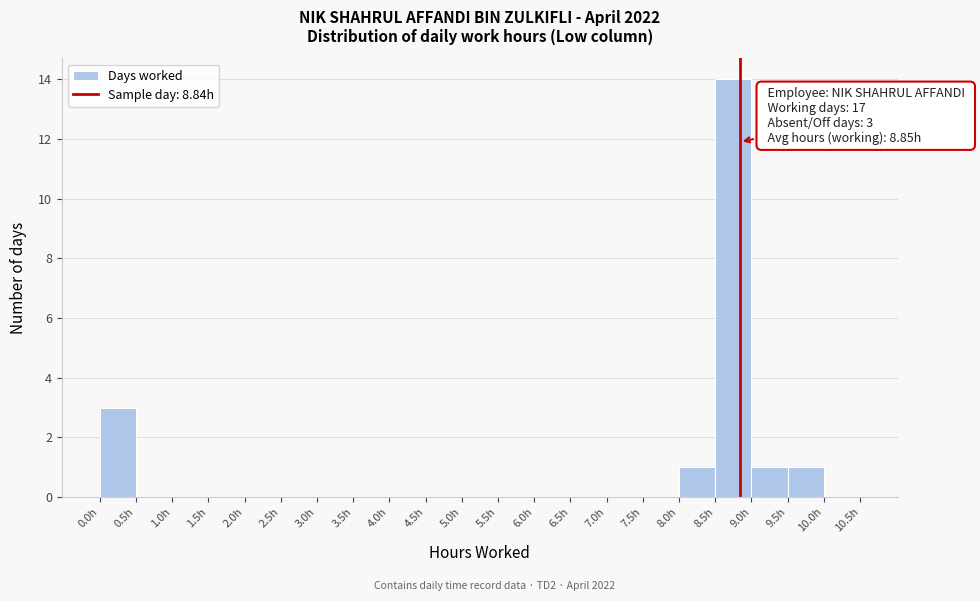

Which range on the x-axis has the tallest bar?

8.5 to 9.0